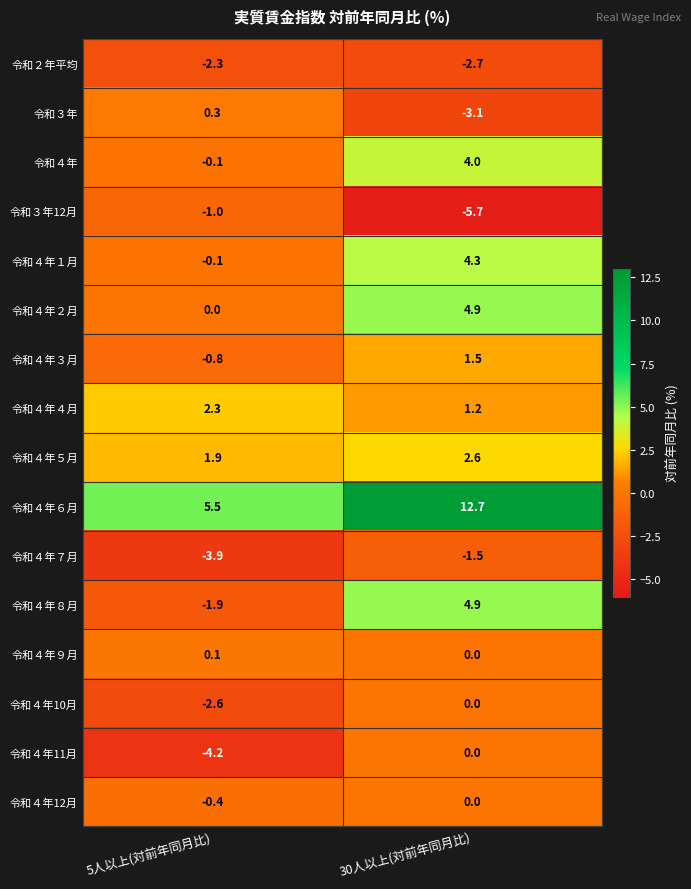

Where is 令和３年12月 nearest to the value -3?

5人以上(対前年同月比)